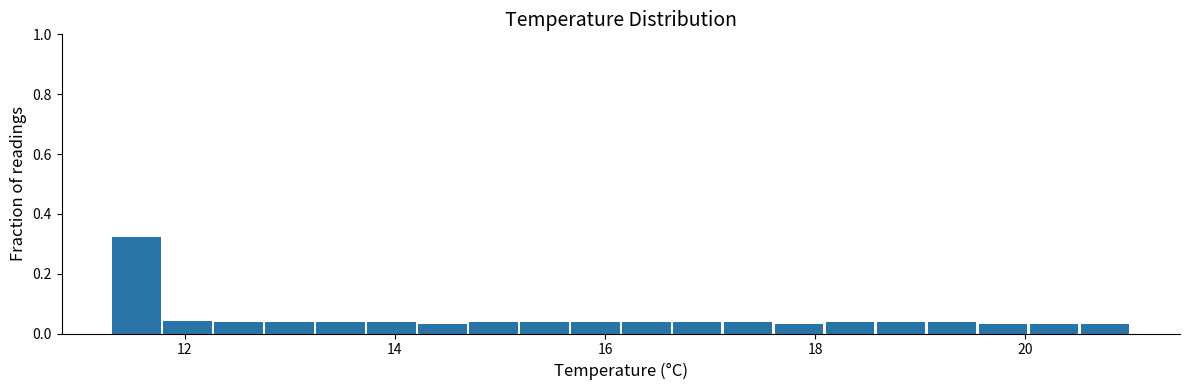

Around what value on the x-axis is the tallest bar? Give the approximate position of its centre, as read against the axis.

11.6